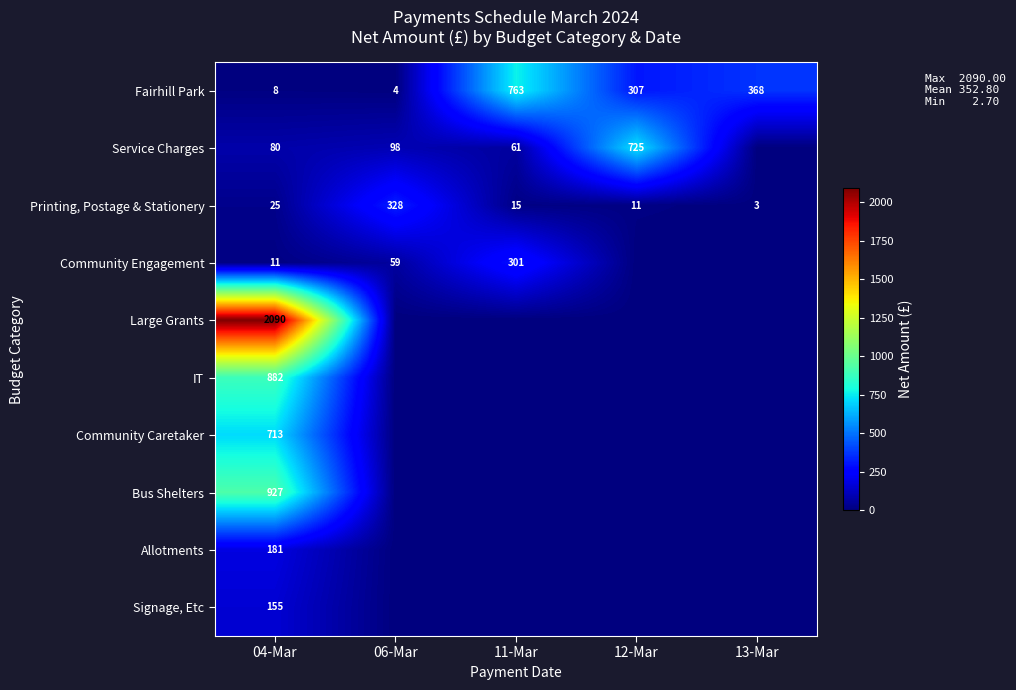

At which label does Fairhill Park first exceed 307?

11-Mar